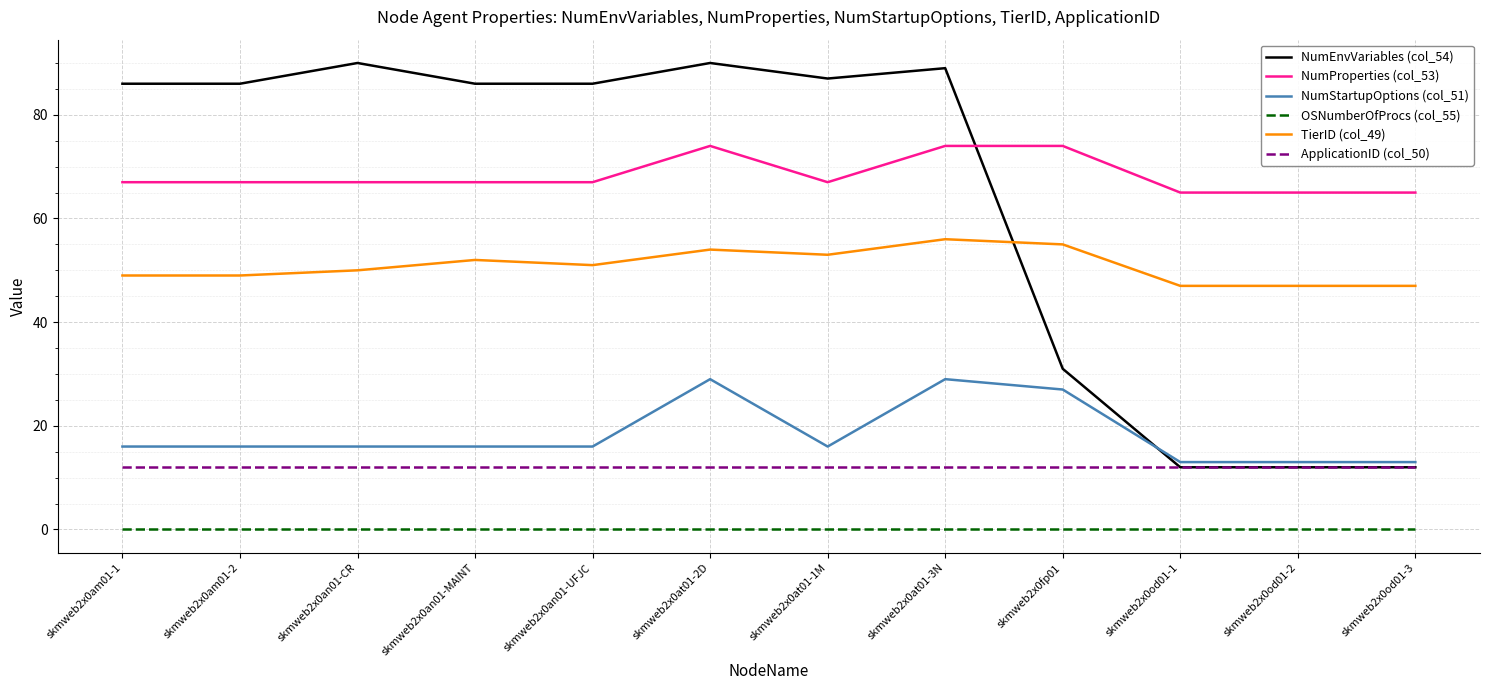

Reading left to right, transcribe all the data shown in this chart.

NumEnvVariables (col_54): 86	86	90	86	86	90	87	89	31	12	12	12
NumProperties (col_53): 67	67	67	67	67	74	67	74	74	65	65	65
NumStartupOptions (col_51): 16	16	16	16	16	29	16	29	27	13	13	13
OSNumberOfProcs (col_55): 0	0	0	0	0	0	0	0	0	0	0	0
TierID (col_49): 49	49	50	52	51	54	53	56	55	47	47	47
ApplicationID (col_50): 12	12	12	12	12	12	12	12	12	12	12	12